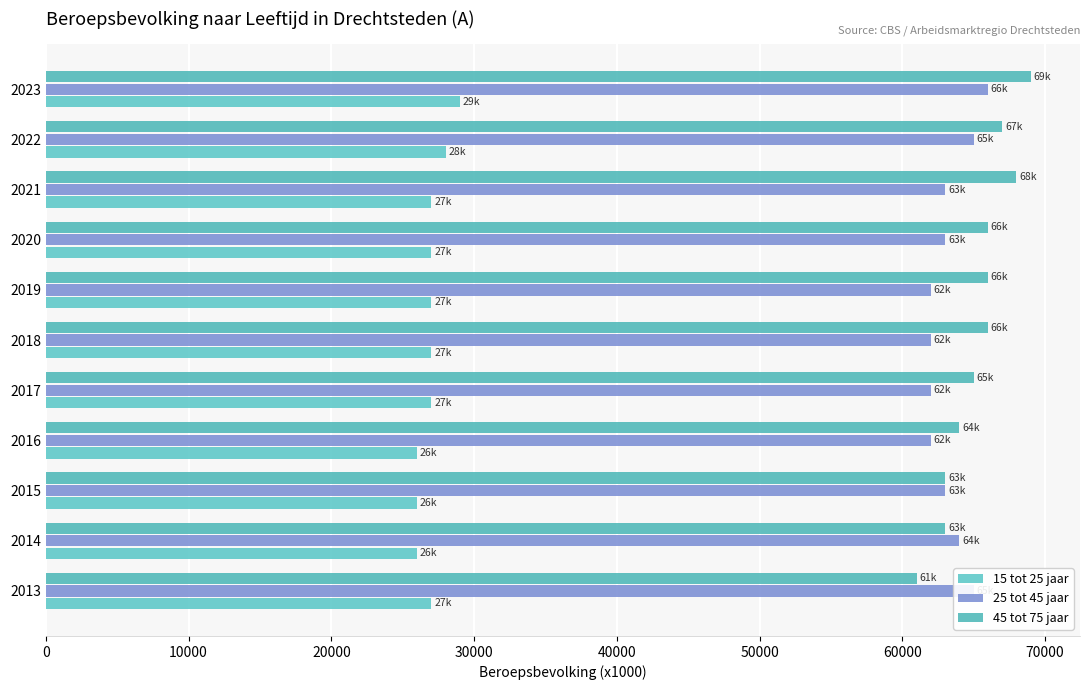

Where is 45 tot 75 jaar nearest to the value 65000?

2017